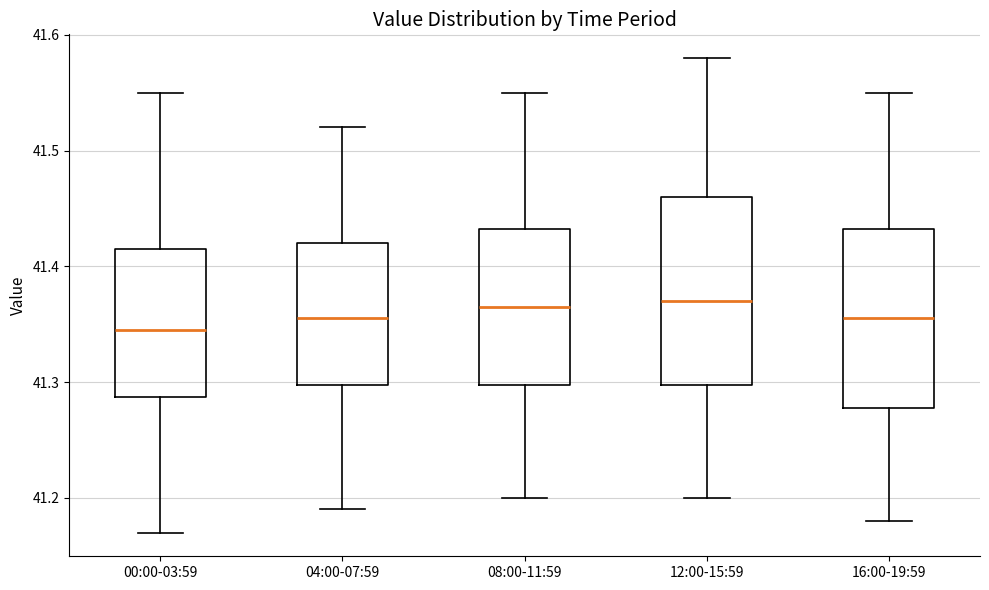

Where is the lower edge of the box for 12:00-15:59 on the y-axis? The values are not printed on the chart, so give them approximately, as read against the axis.

41.30